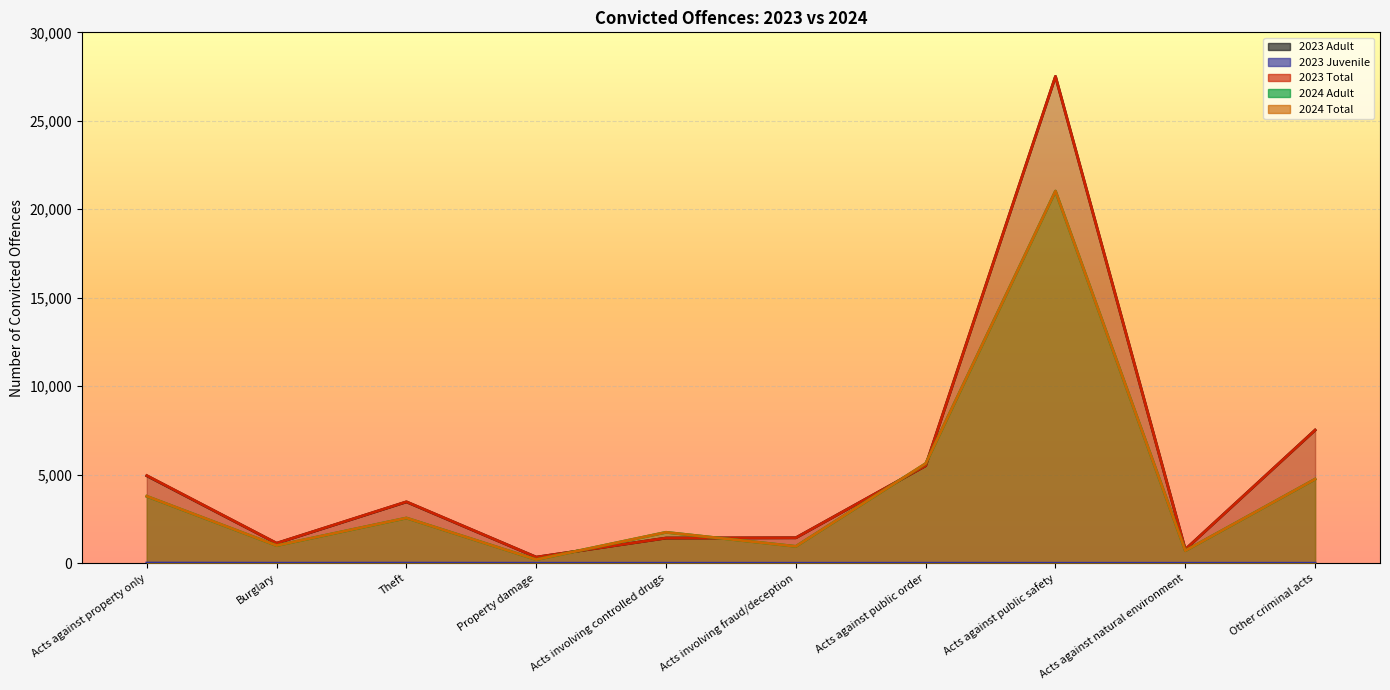

What is the label of the 1st point from the left?

Acts against property only